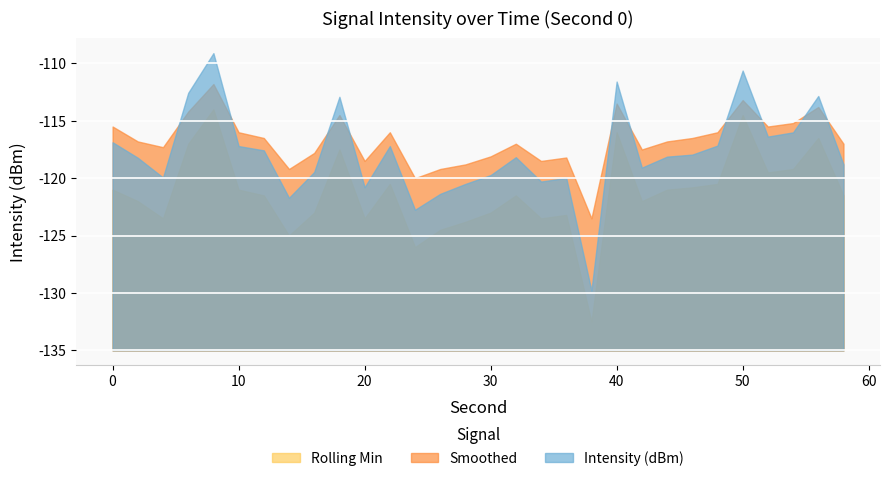

At which category does Intensity (dBm) reach its first local peak?

8